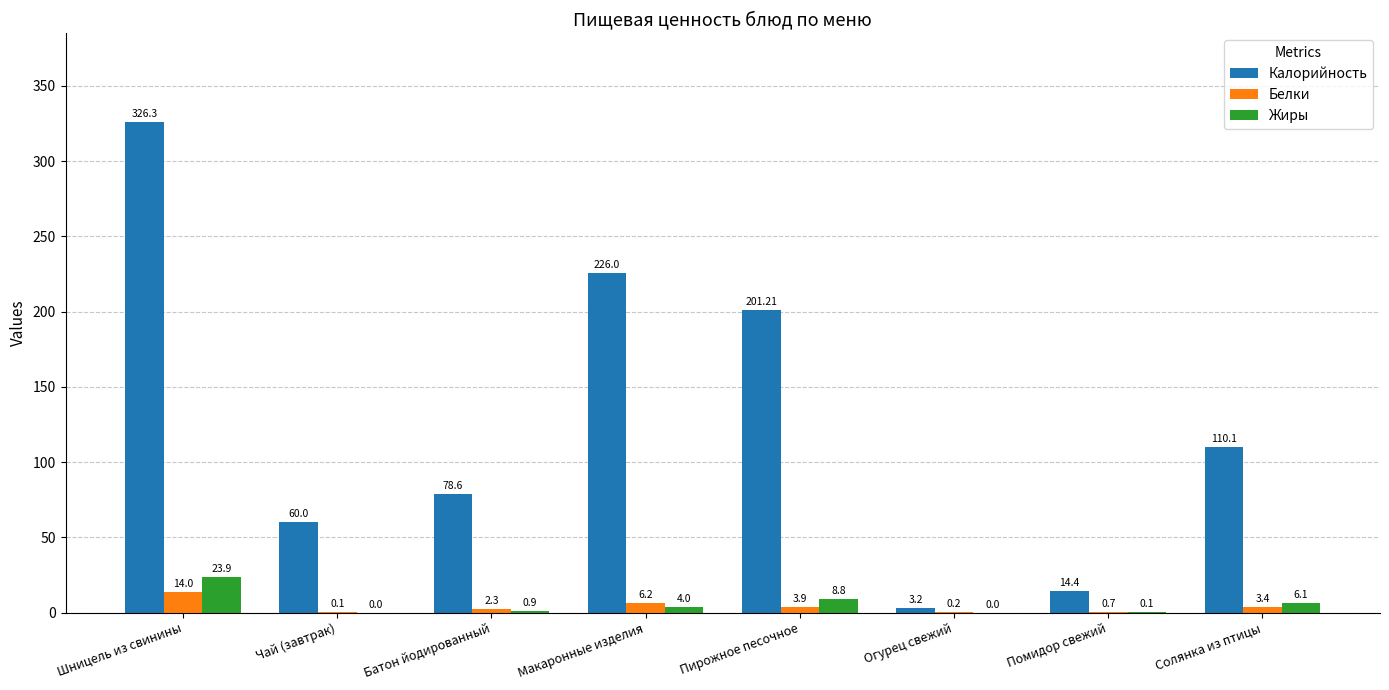

What is the approximate value of Жиры at Макаронные изделия?

4.0